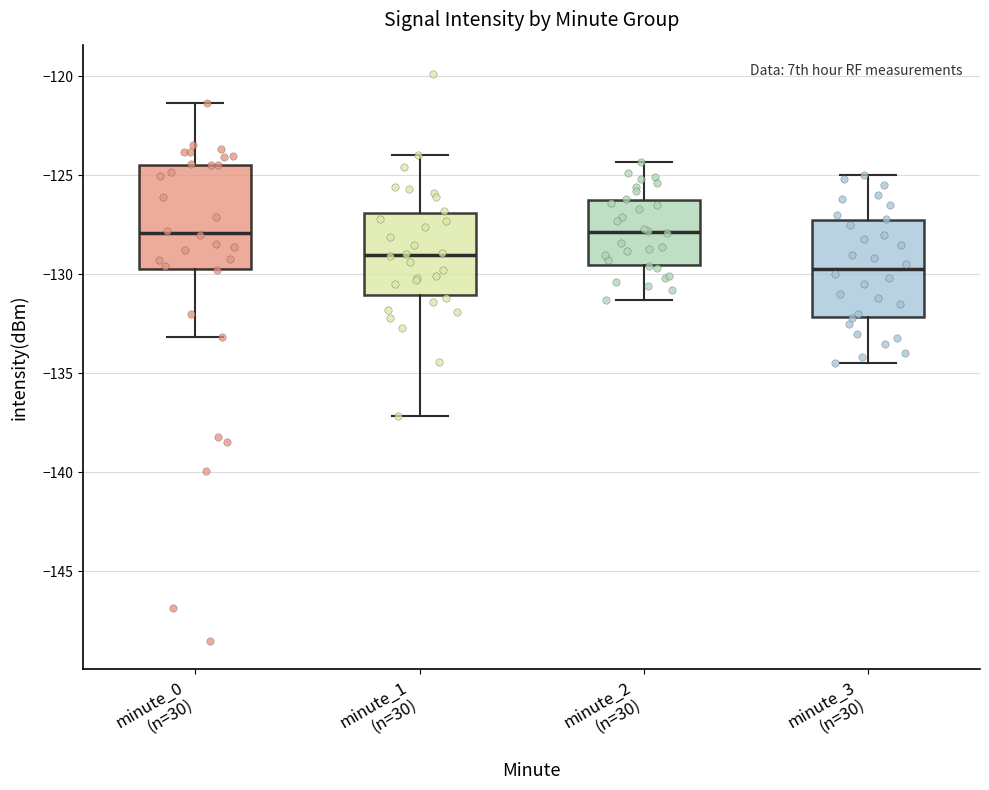

Where is the lower edge of the box for minute_3 (n=30) on the y-axis? The values are not printed on the chart, so give them approximately, as read against the axis.

-132.0